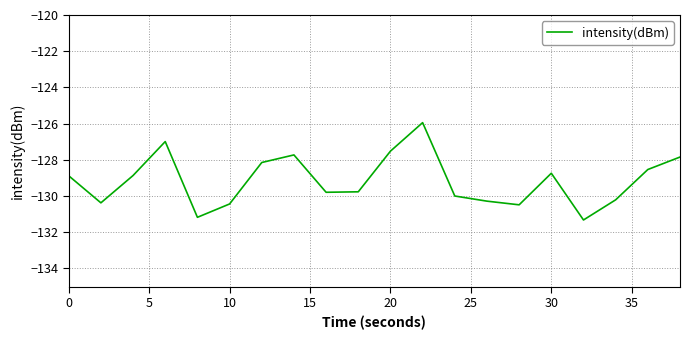

What is the minimum value shown in the chart?

-131.3